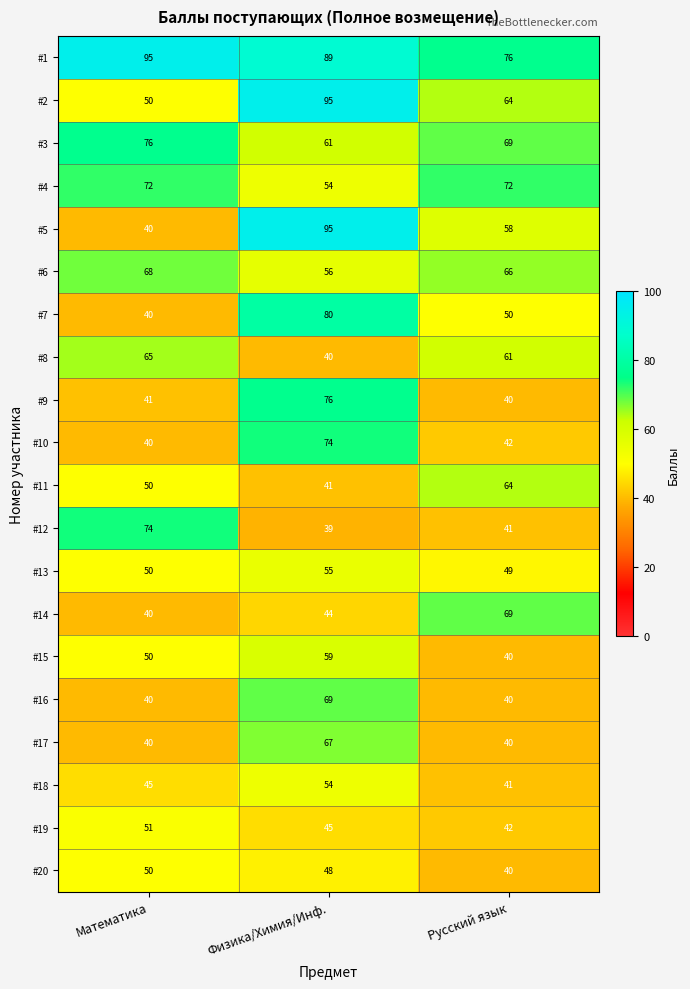

What is the average value of the #20 series?

46